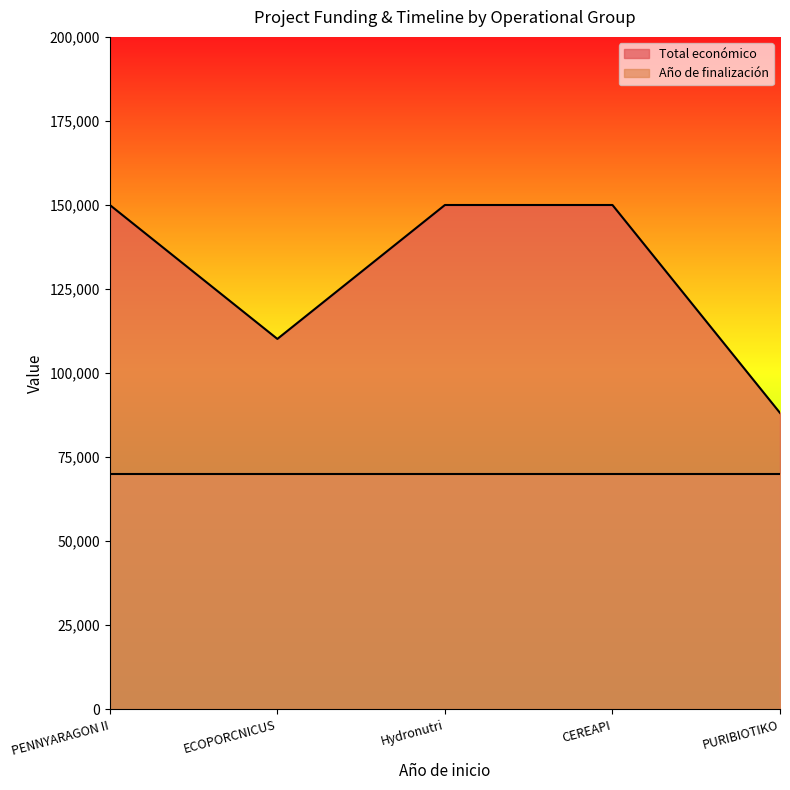

What is the difference between the values at PURIBIOTIKO and PENNYARAGON II?

61840